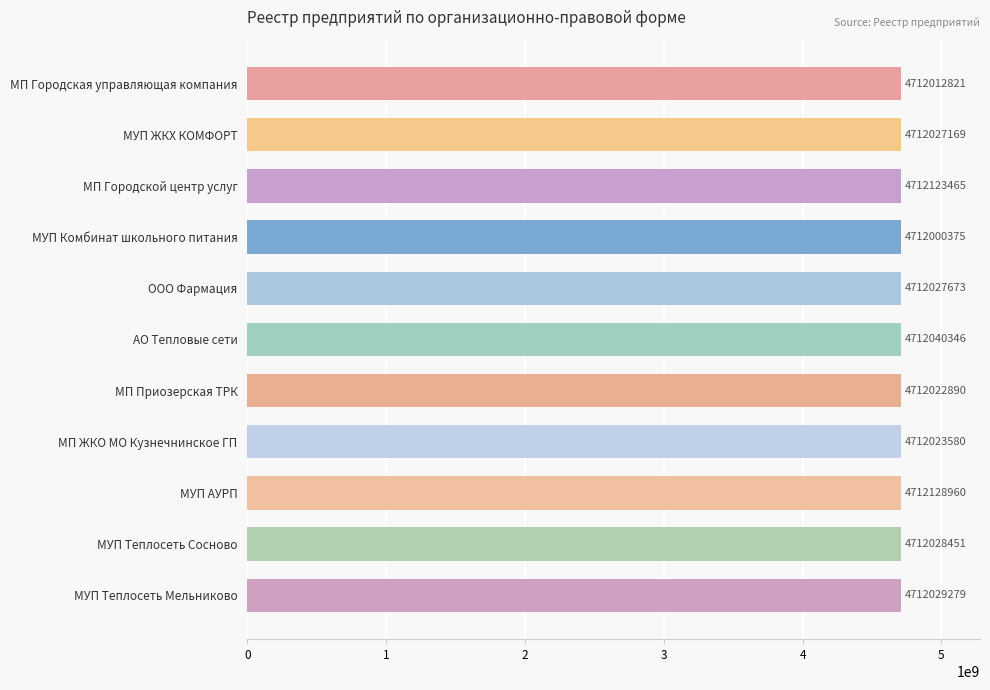

Where is the data nearest to the value 4712064667?

АО Тепловые сети